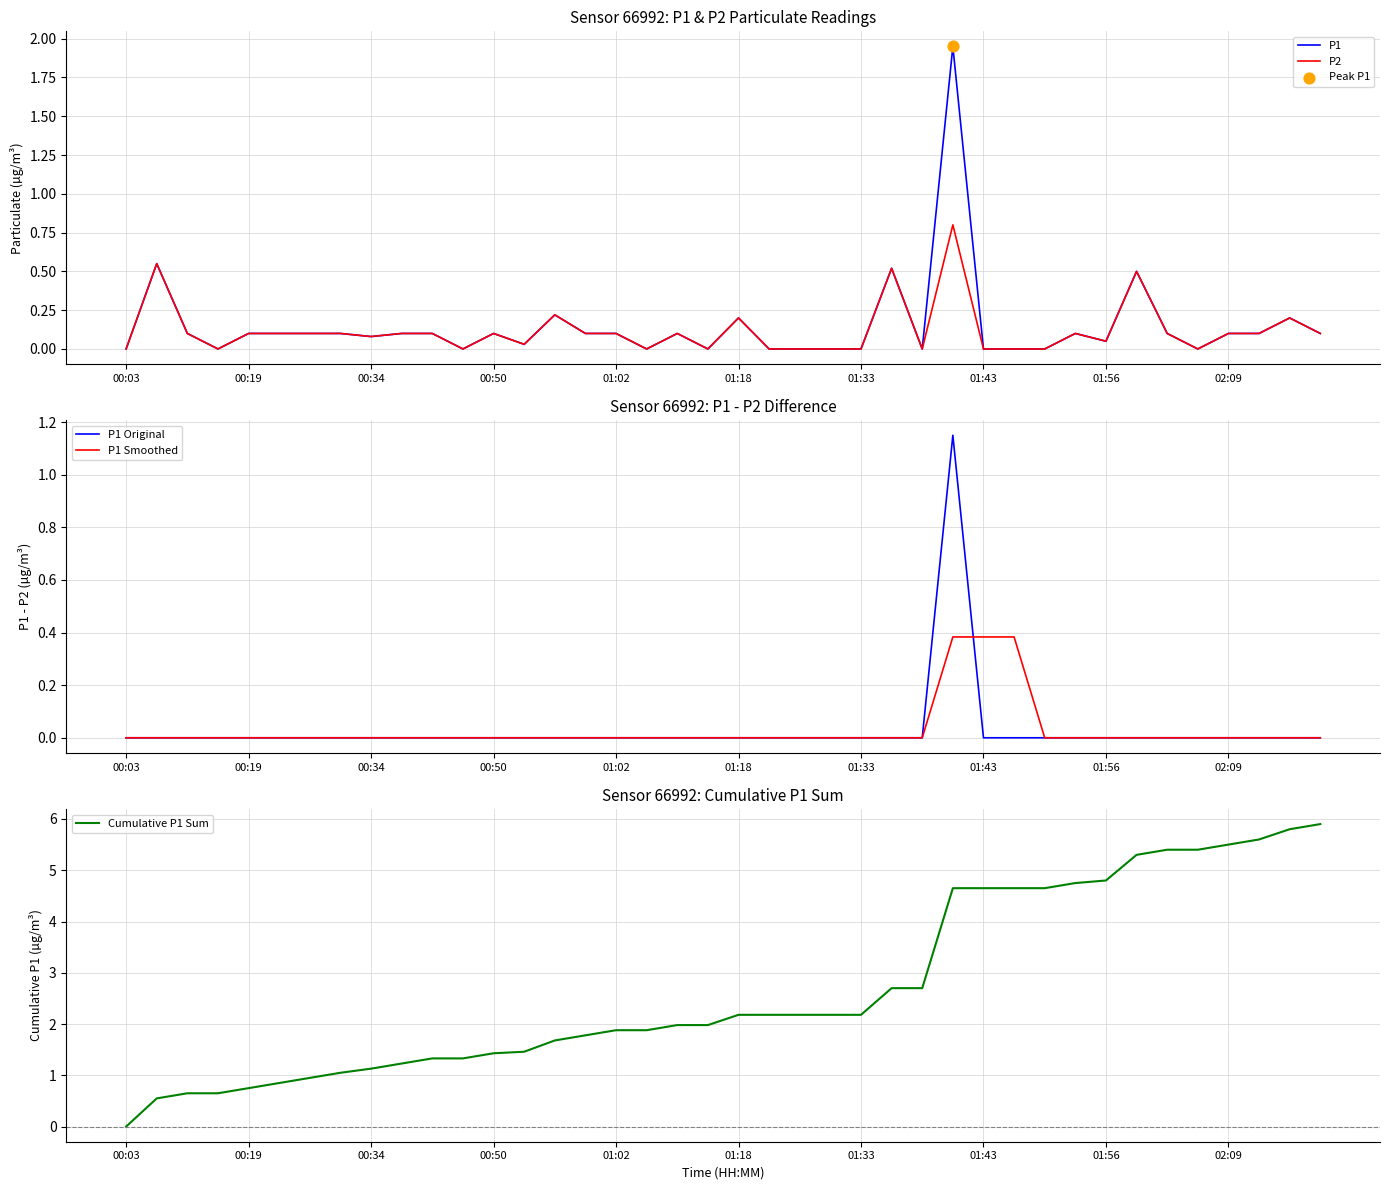

Which series reaches the maximum Y coordinate?

Cumulative P1 Sum